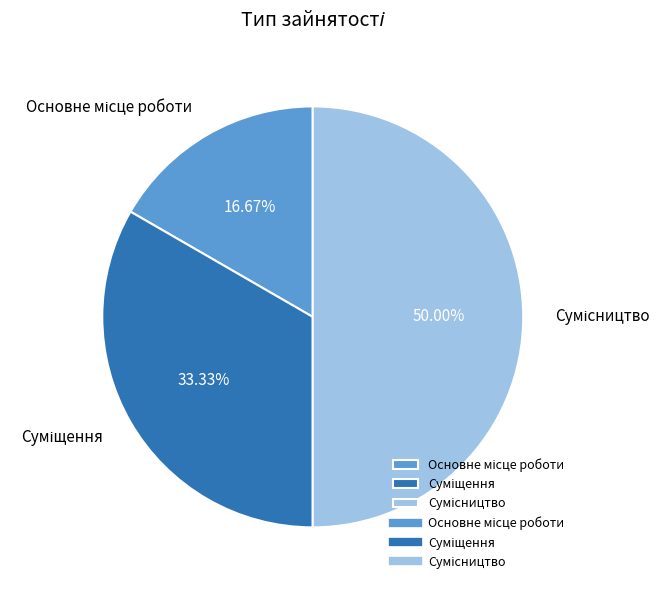

How many segments does this pie chart have?

3